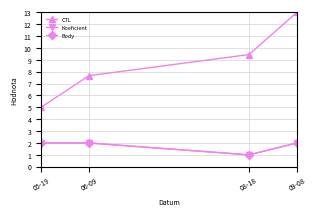

Reading right to left, extract all data points from this chart.

CTL: 09-08=13.0	08-18=9.4	06-09=7.7	05-19=5.0
Koeficient: 09-08=2.0	08-18=1.0	06-09=2.0	05-19=2.0
Body: 09-08=2.0	08-18=1.0	06-09=2.0	05-19=2.0